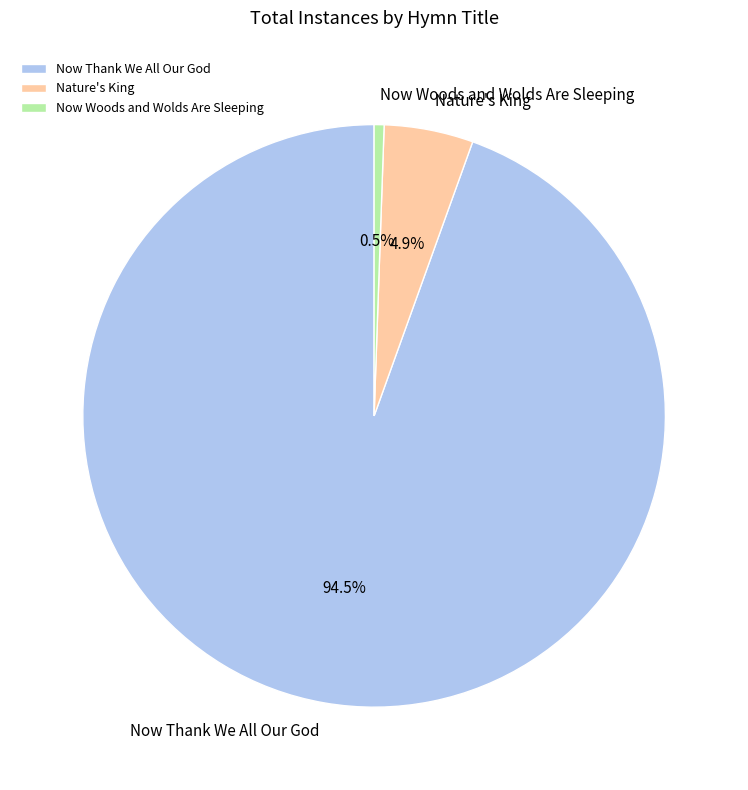

Which category has the biggest portion of the pie?

Now Thank We All Our God